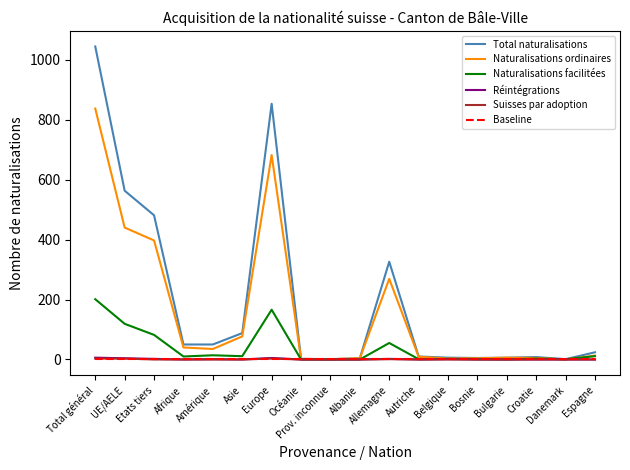

What is the greatest value displayed?

1044